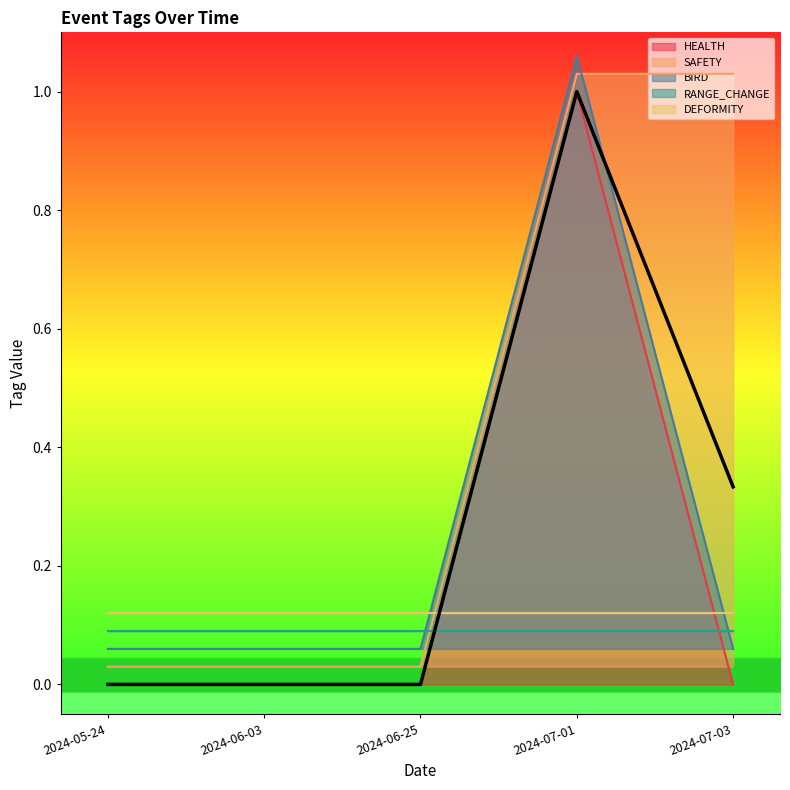

Between which two adjacent categories do SAFETY and BIRD first intersect?

2024-07-01 and 2024-07-03